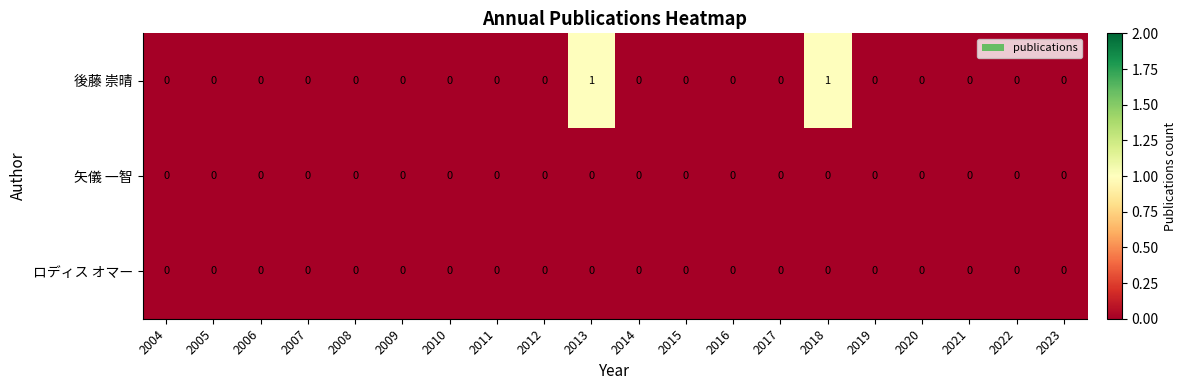

Which series has the widest spread of values?

後藤 崇晴